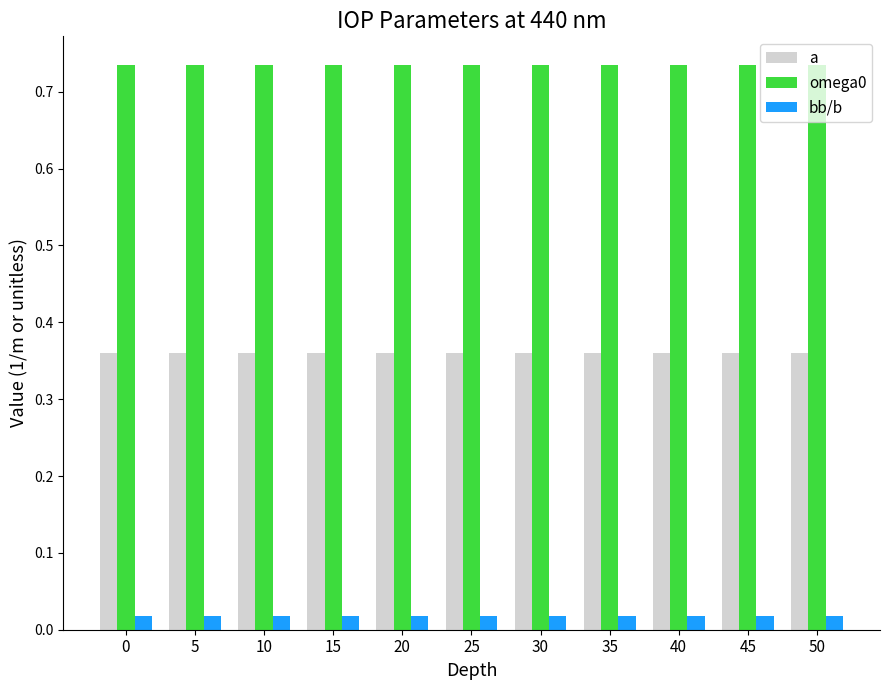

What is the total value across all series at 50?

1.1